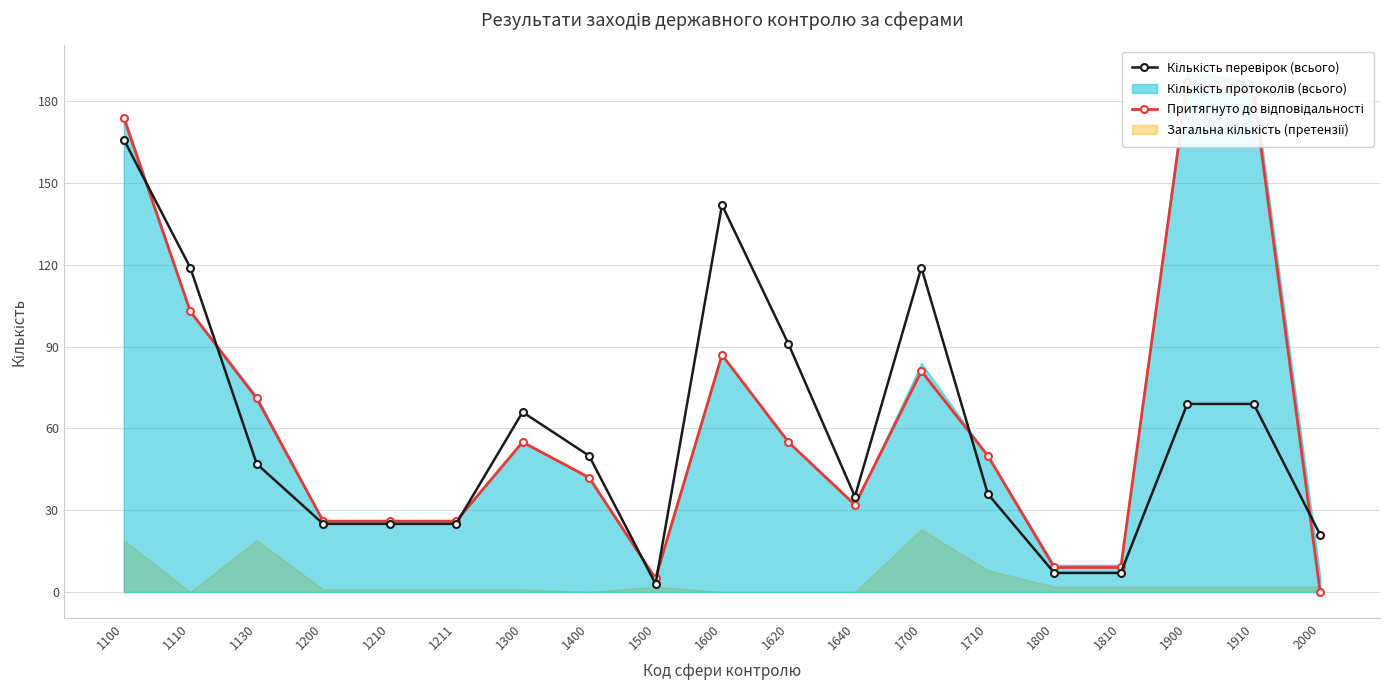

The Кількість перевірок (всього) series shows 66 at 1300. True or false?

True